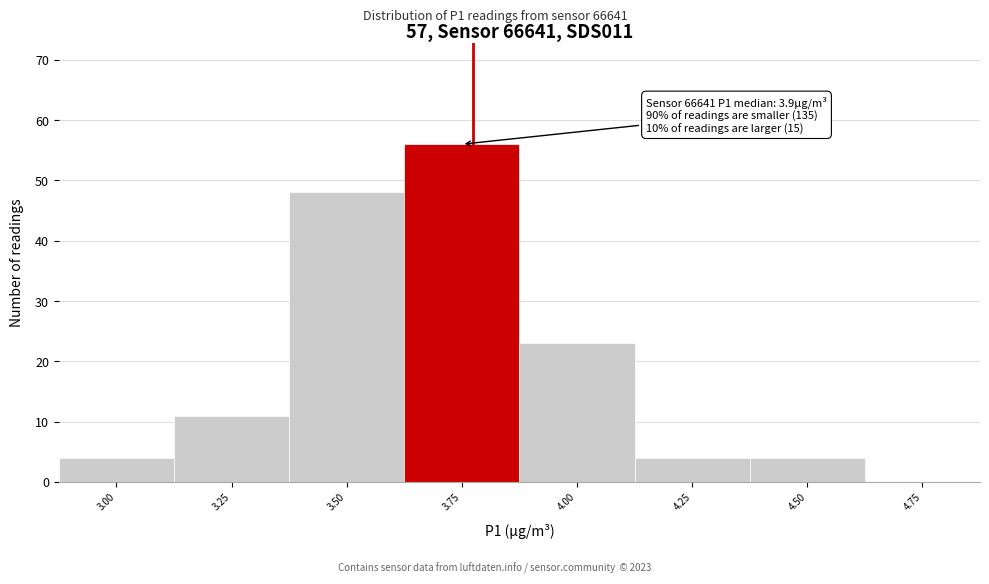

Reading left to right, transcribe all the data shown in this chart.

3.00=4	3.25=11	3.50=48	3.75=56	4.00=23	4.25=4	4.50=4	4.75=0